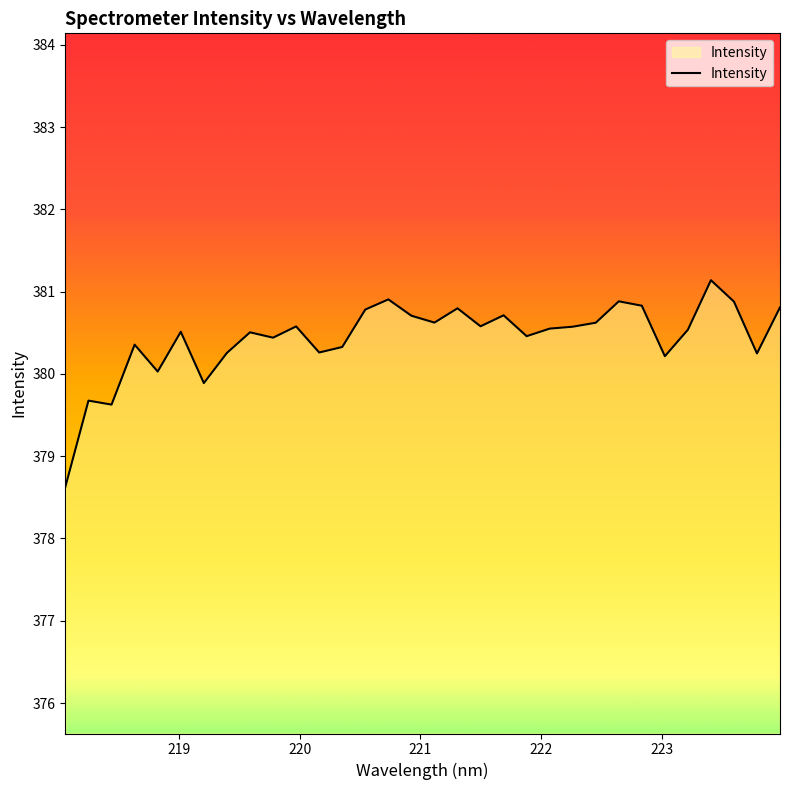

What is the difference between the maximum and minimum values?

2.5